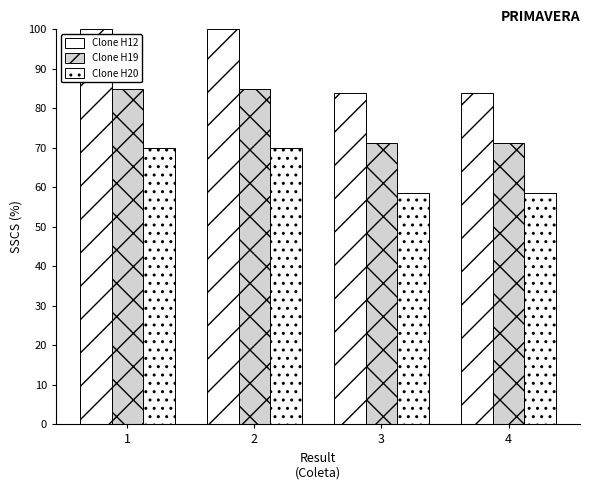

Reading left to right, transcribe all the data shown in this chart.

Clone H12: 1=100.0	2=100.0	3=83.8	4=83.8
Clone H19: 1=85.0	2=85.0	3=71.2	4=71.2
Clone H20: 1=70.0	2=70.0	3=58.7	4=58.7